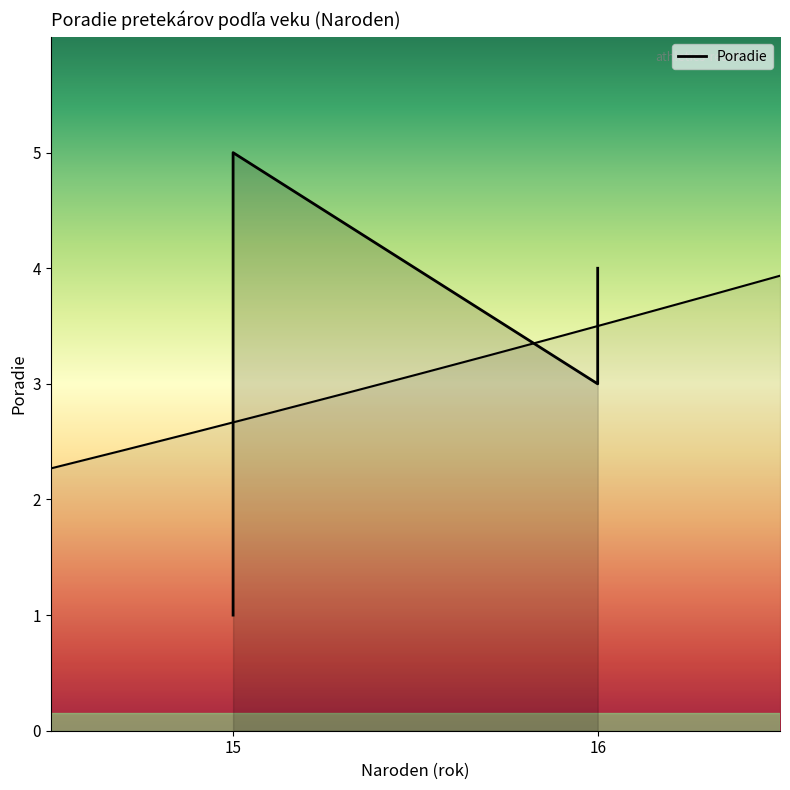

What is the minimum value shown in the chart?

1